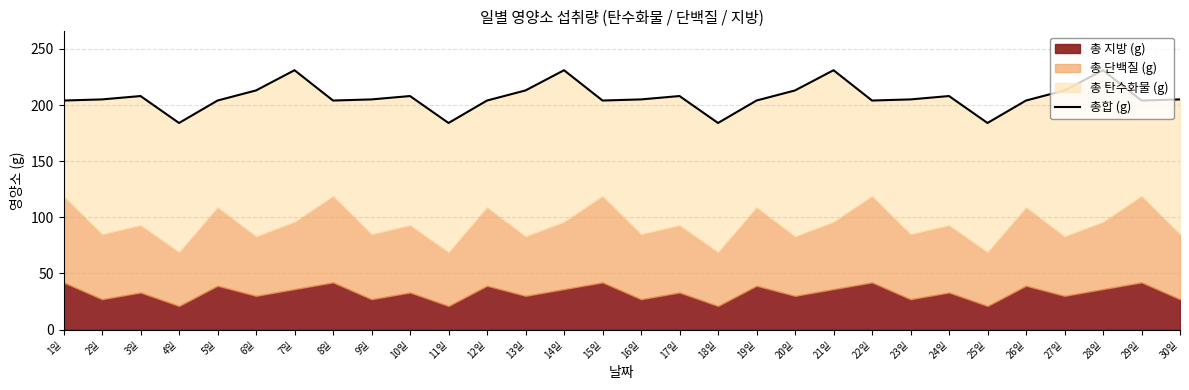

Is it true that the value at 18일 is 53?

False